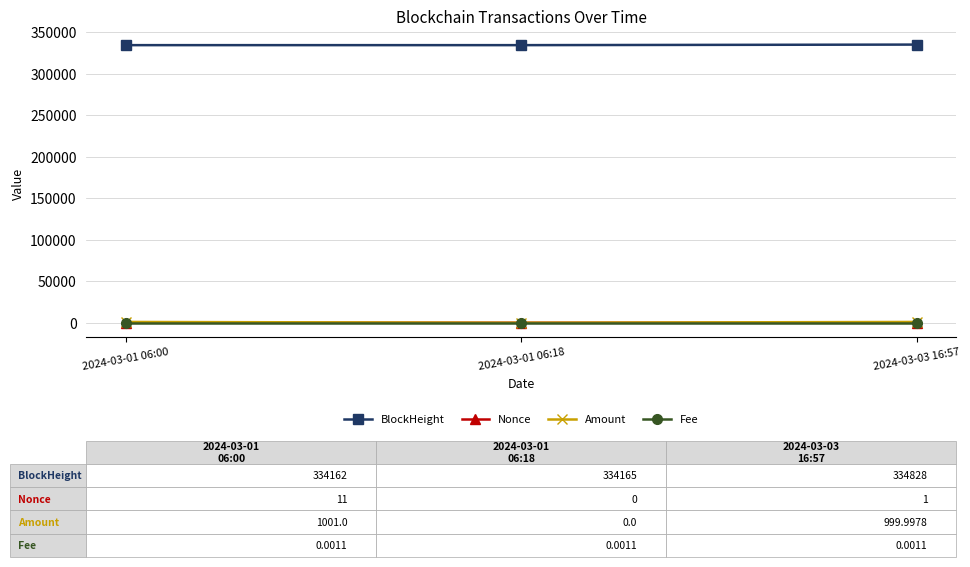

Is the value of Amount at 2024-03-01 06:18 greater than the value of BlockHeight at 2024-03-03 16:57?

No